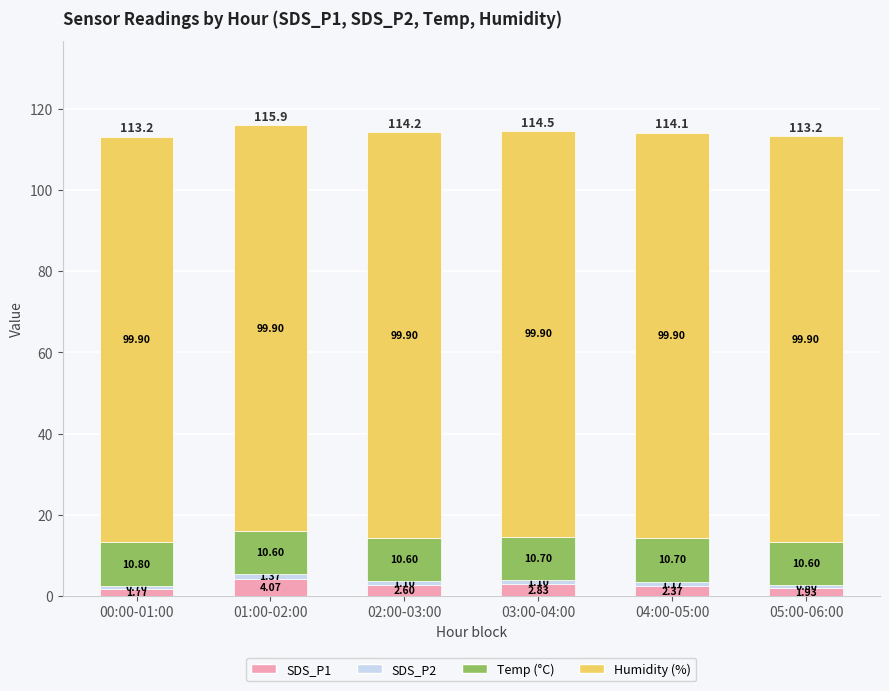

At which category is the sum across all series the highest?

01:00-02:00